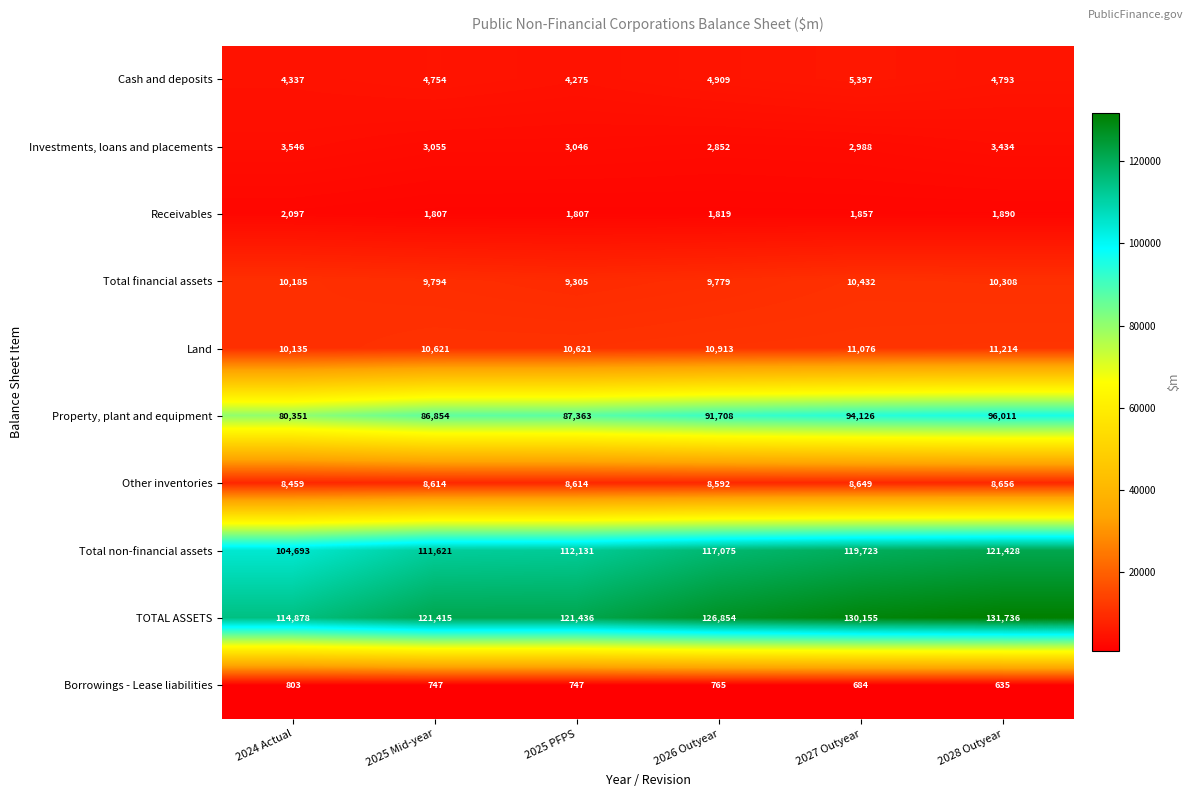

What is the sum of all Other inventories values?

51584